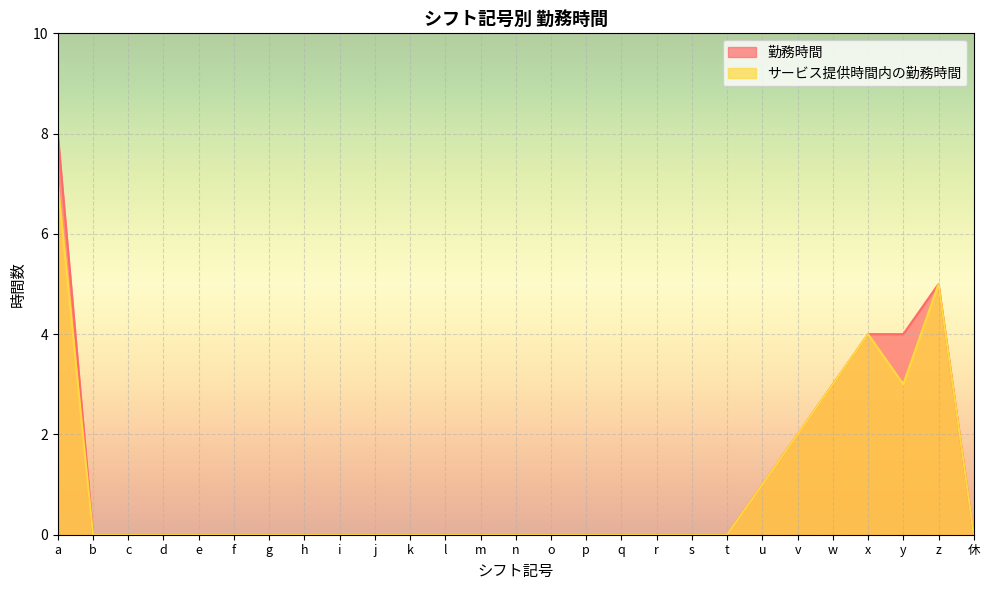

Reading left to right, what are all the values shown in this chart?

勤務時間: 8	0	0	0	0	0	0	0	0	0	0	0	0	0	0	0	0	0	0	0	1	2	3	4	4	5	0
サービス提供時間内の勤務時間: 7	0	0	0	0	0	0	0	0	0	0	0	0	0	0	0	0	0	0	0	1	2	3	4	3	5	0